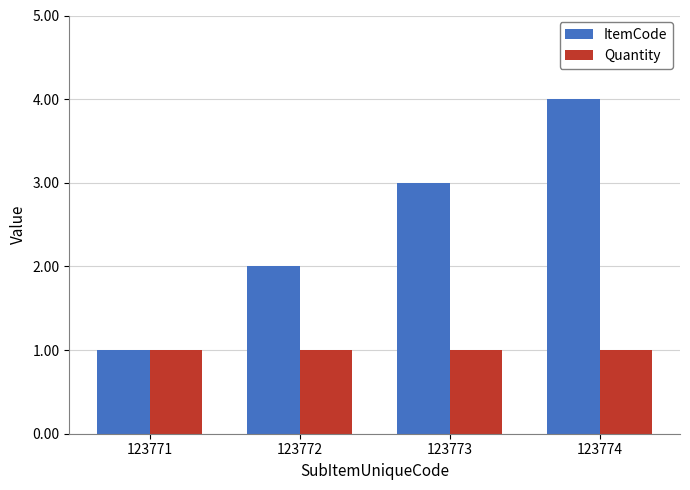

What is the maximum value for ItemCode?

4